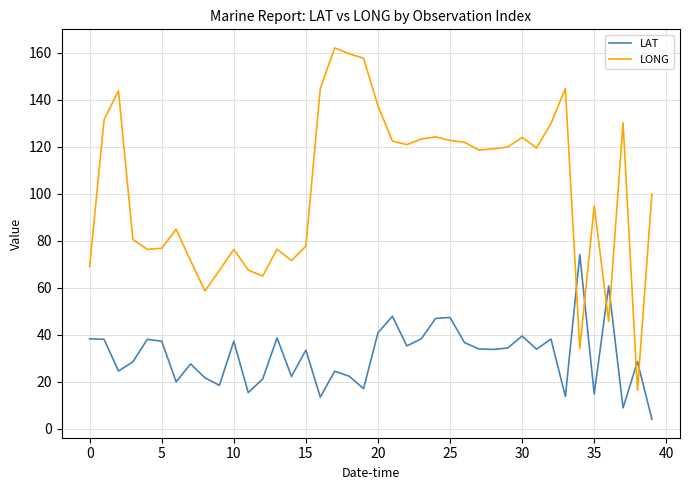

List the series in order of their peak value, lowest first.

LAT, LONG